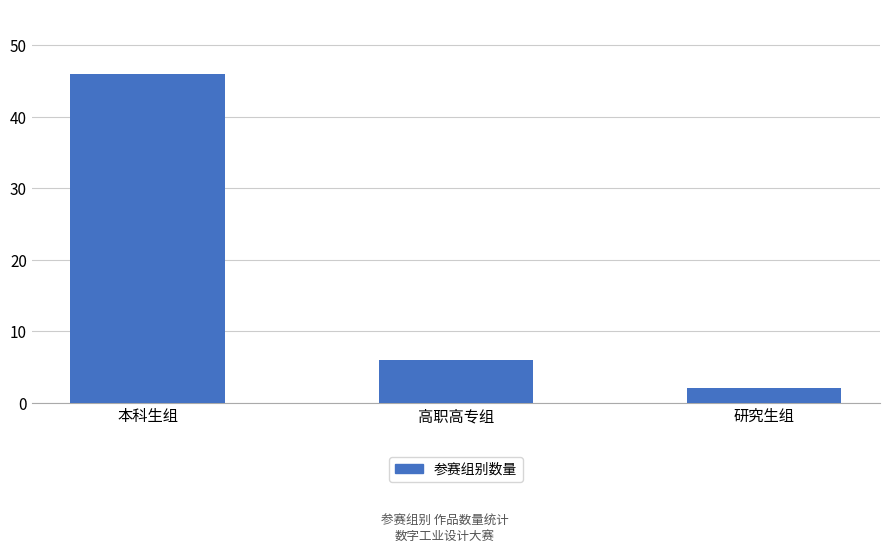

What is the sum of the values at 高职高专组 and 本科生组?

52